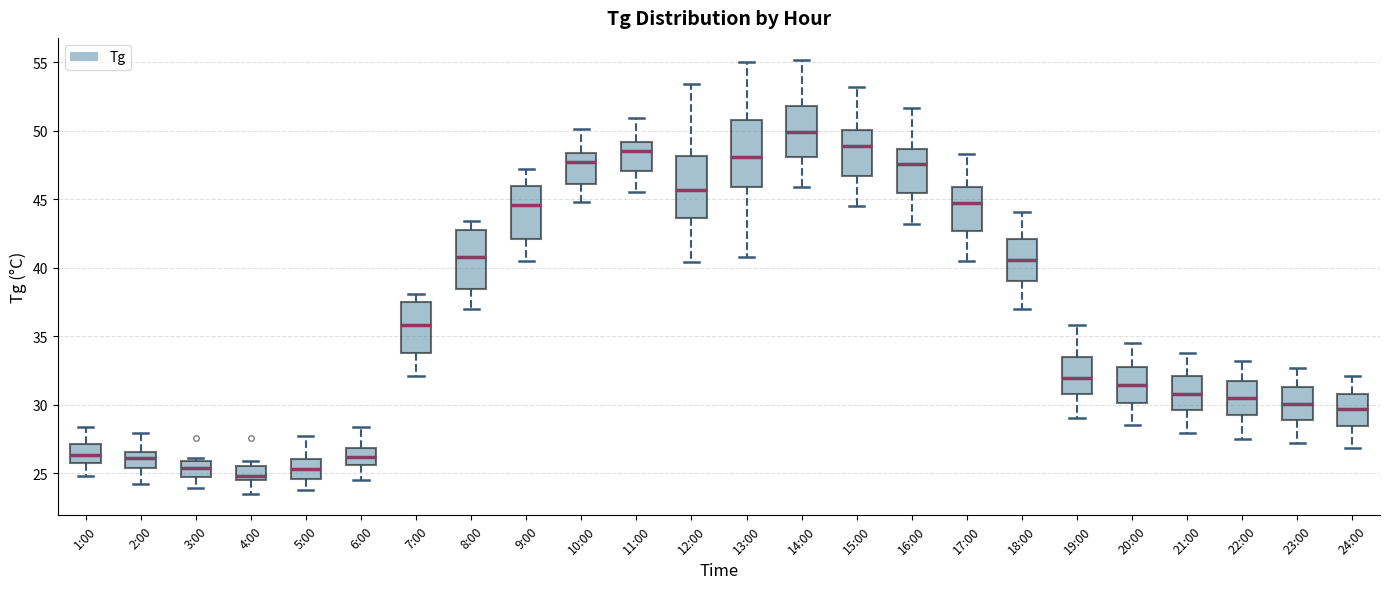

Reading left to right, transcribe this box plot: for each box, give where its median line is, the range the box spans, and where its two whiskers end, as read against the y-axis. The values are not printed on the chart, so give them approximately, as read against the axis.

1:00: median 26.5, box 26.0 to 27.0, whiskers 25.0 to 28.5
2:00: median 26.0, box 25.5 to 26.5, whiskers 24.0 to 28.0
3:00: median 25.5, box 24.5 to 26.0, whiskers 24.0 to 26.0 (just above the box's upper edge)
4:00: median 25.0, box 24.5 to 25.5, whiskers 23.5 to 26.0
5:00: median 25.5, box 24.5 to 26.0, whiskers 24.0 to 27.5
6:00: median 26.0, box 25.5 to 27.0, whiskers 24.5 to 28.5
7:00: median 36.0, box 34.0 to 37.5, whiskers 32.0 to 38.0
8:00: median 41.0, box 38.5 to 42.5, whiskers 37.0 to 43.5
9:00: median 44.5, box 42.0 to 46.0, whiskers 40.5 to 47.0
10:00: median 47.5, box 46.0 to 48.5, whiskers 45.0 to 50.0
11:00: median 48.5, box 47.0 to 49.0, whiskers 45.5 to 51.0
12:00: median 45.5, box 43.5 to 48.0, whiskers 40.5 to 53.5
13:00: median 48.0, box 46.0 to 51.0, whiskers 41.0 to 55.0
14:00: median 50.0, box 48.0 to 52.0, whiskers 46.0 to 55.0
15:00: median 49.0, box 46.5 to 50.0, whiskers 44.5 to 53.0
16:00: median 47.5, box 45.5 to 48.5, whiskers 43.0 to 51.5
17:00: median 44.5, box 42.5 to 46.0, whiskers 40.5 to 48.5
18:00: median 40.5, box 39.0 to 42.0, whiskers 37.0 to 44.0
19:00: median 32.0, box 31.0 to 33.5, whiskers 29.0 to 36.0
20:00: median 31.5, box 30.0 to 32.5, whiskers 28.5 to 34.5
21:00: median 31.0, box 29.5 to 32.0, whiskers 28.0 to 34.0
22:00: median 30.5, box 29.5 to 31.5, whiskers 27.5 to 33.0
23:00: median 30.0, box 29.0 to 31.5, whiskers 27.0 to 32.5
24:00: median 29.5, box 28.5 to 31.0, whiskers 27.0 to 32.0